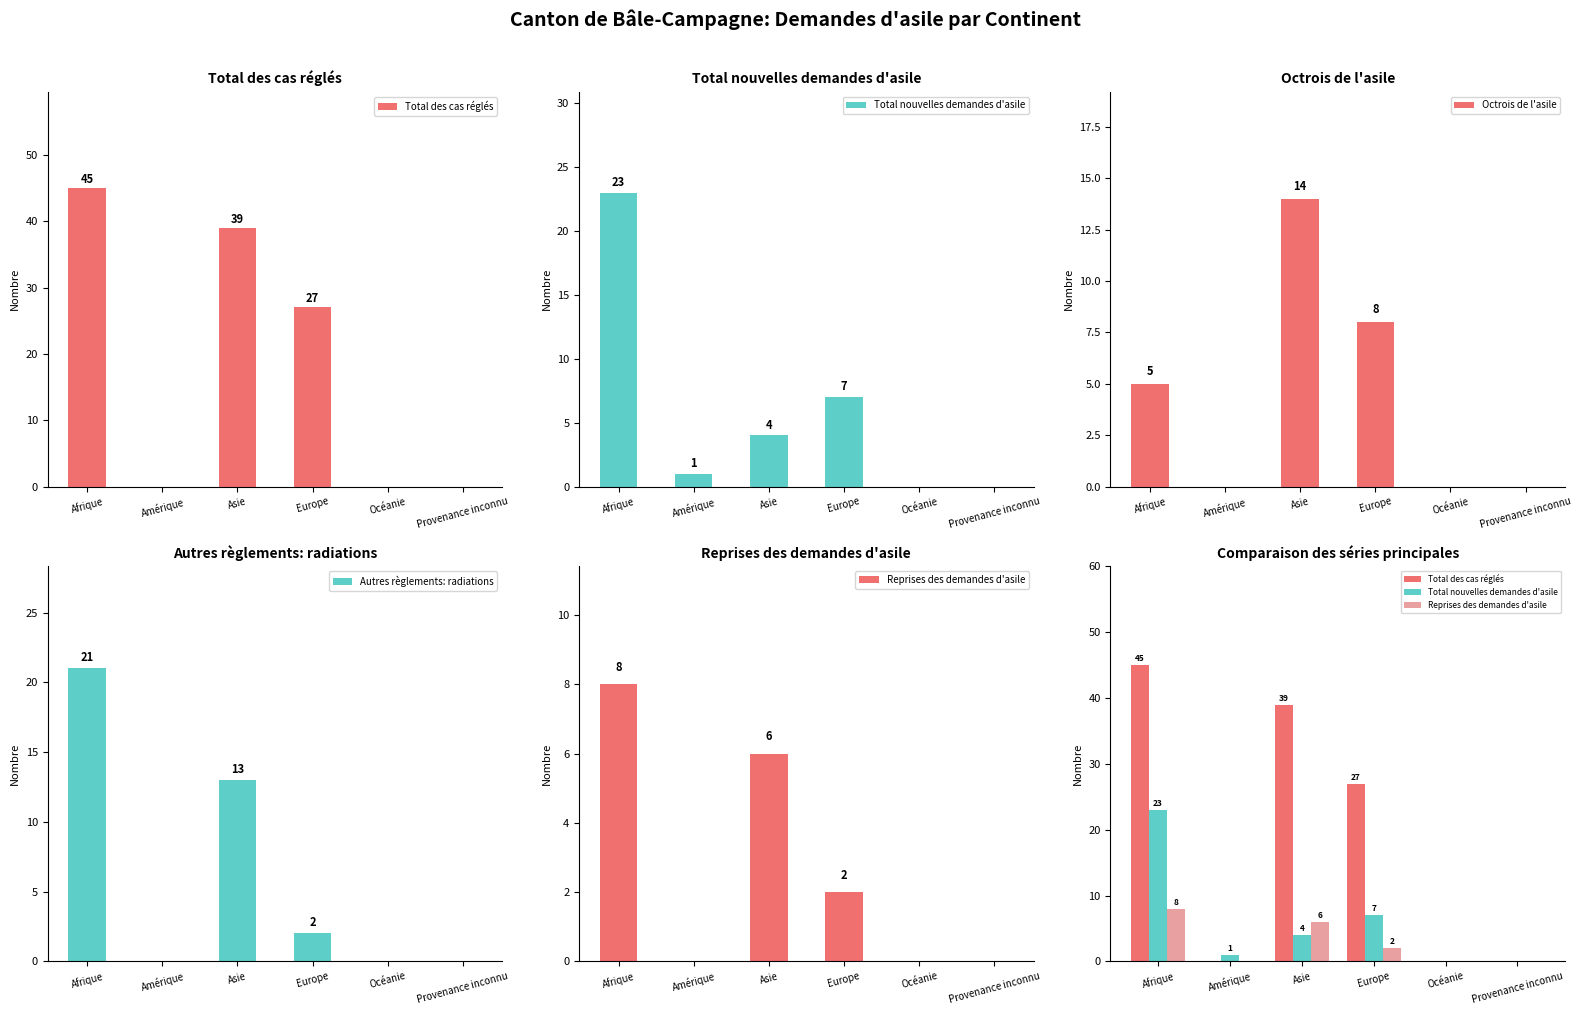

The Reprises des demandes d'asile series shows 0 at Amérique. True or false?

True